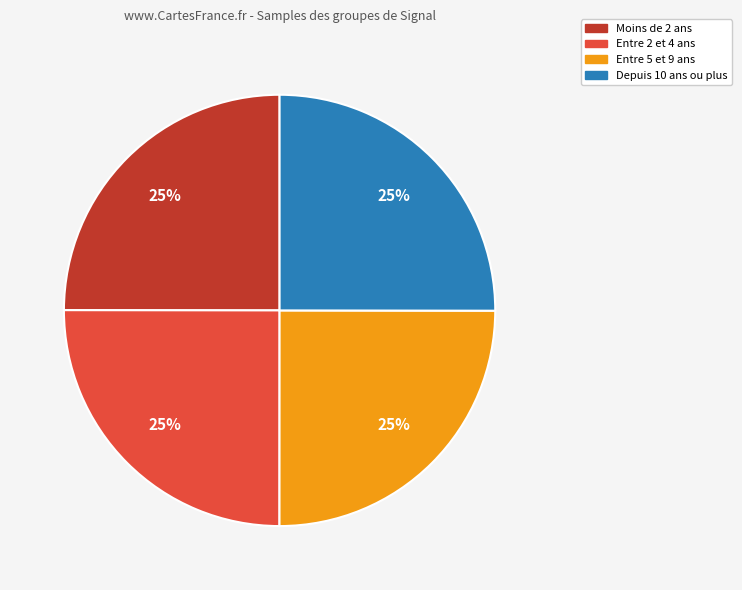

To the nearest percent, what is the average slice percentage?

25%